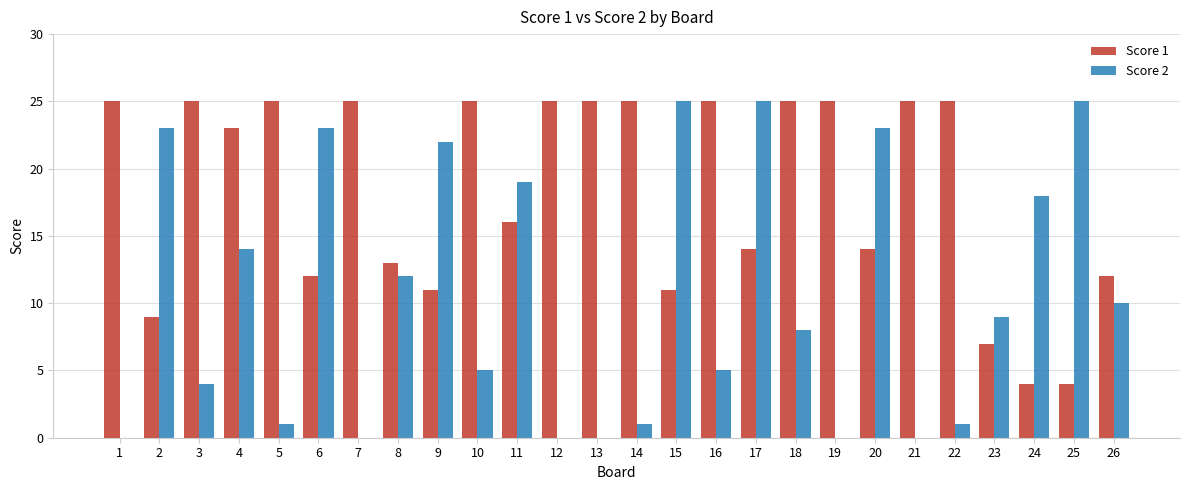

At which category is the sum across all series the highest?

17